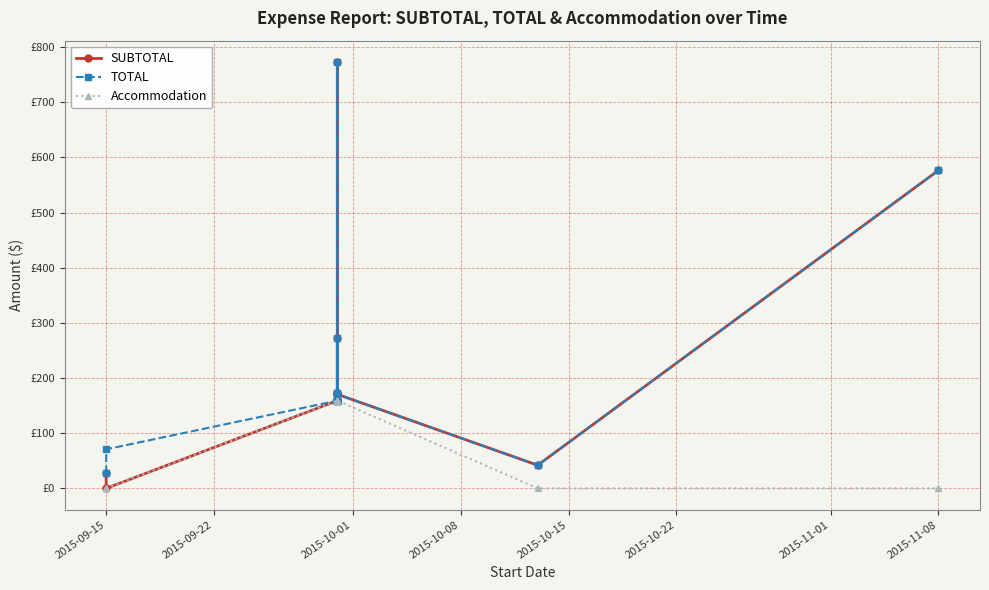

Rank the series by their maximum value, from lowest to highest.

Accommodation, SUBTOTAL, TOTAL